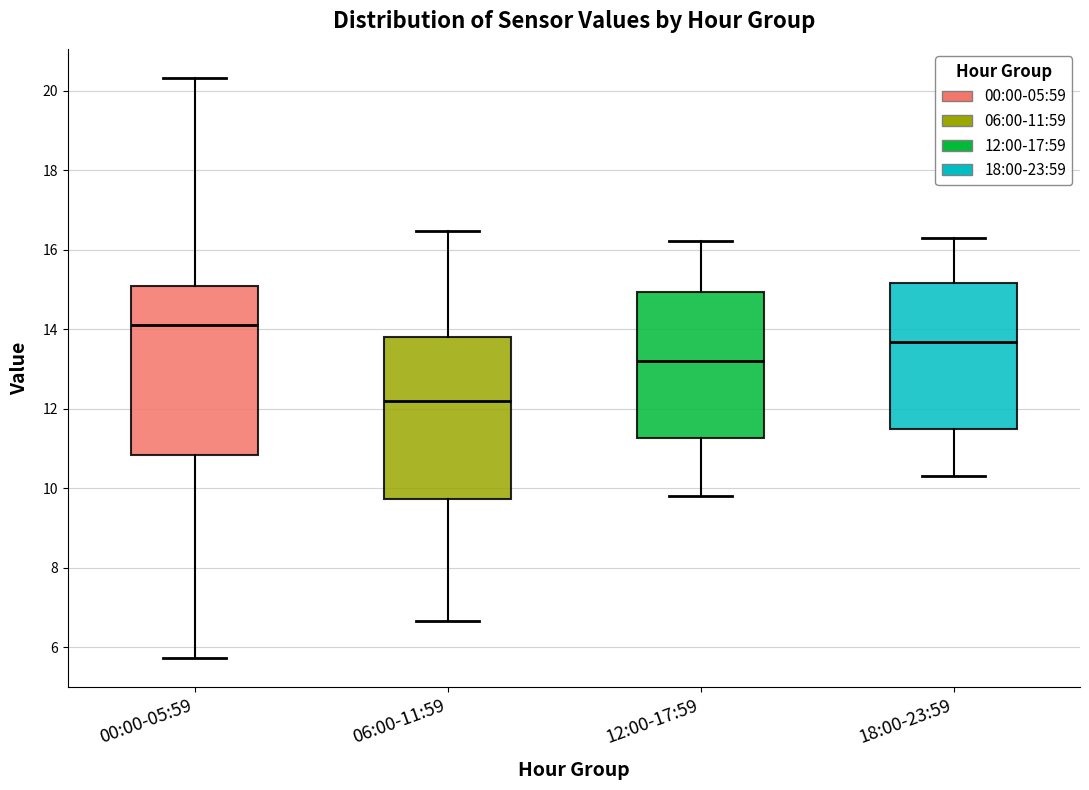

Where does the upper whisker of the box for 12:00-17:59 end on the y-axis? The values are not printed on the chart, so give them approximately, as read against the axis.

16.2